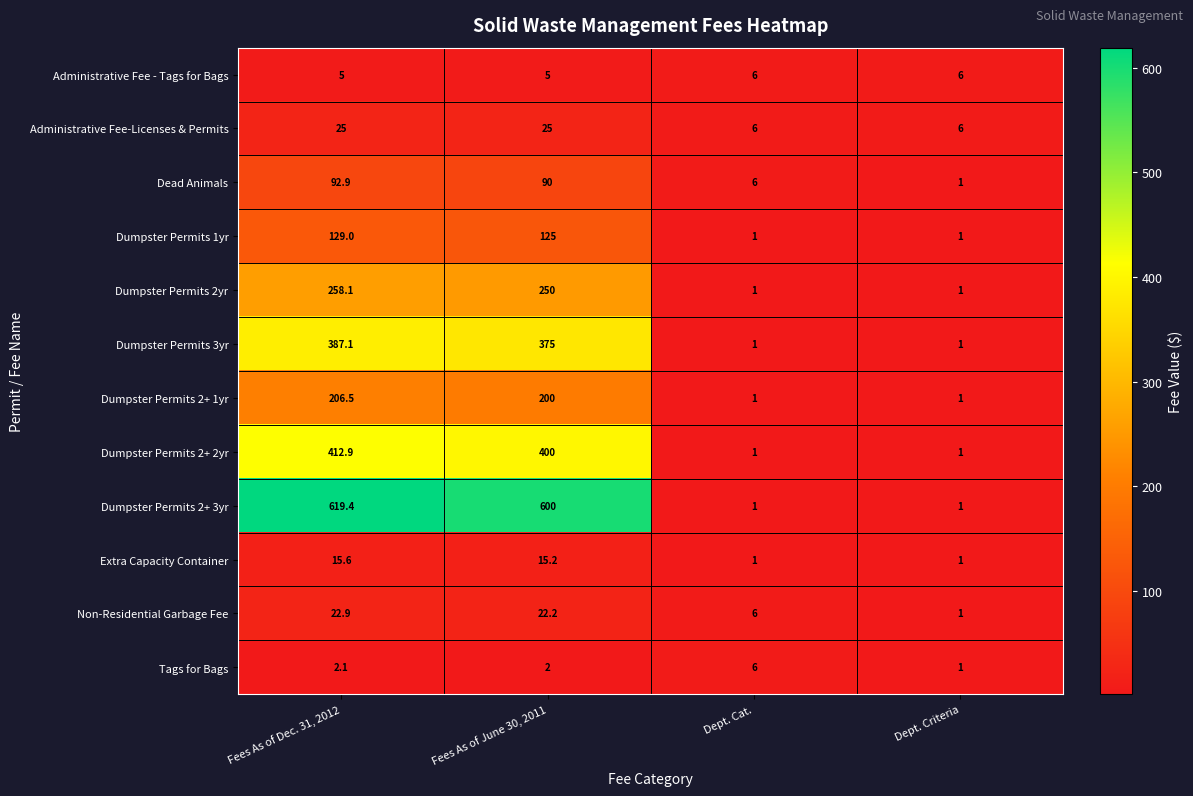

Is it true that Non-Residential Garbage Fee equals 1.0 at Dept. Criteria?

True